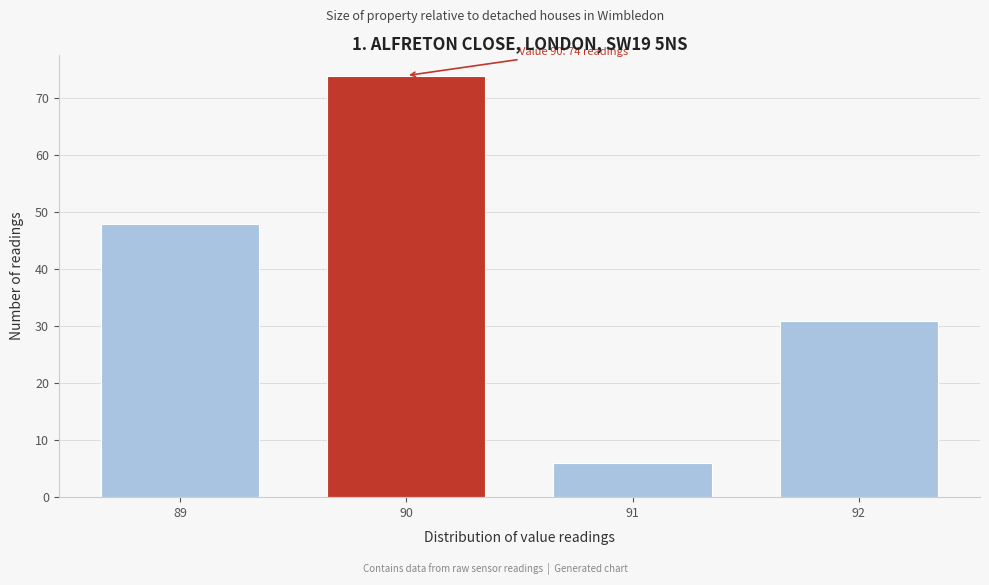

Reading left to right, extract all data points from this chart.

89=48	90=74	91=6	92=31